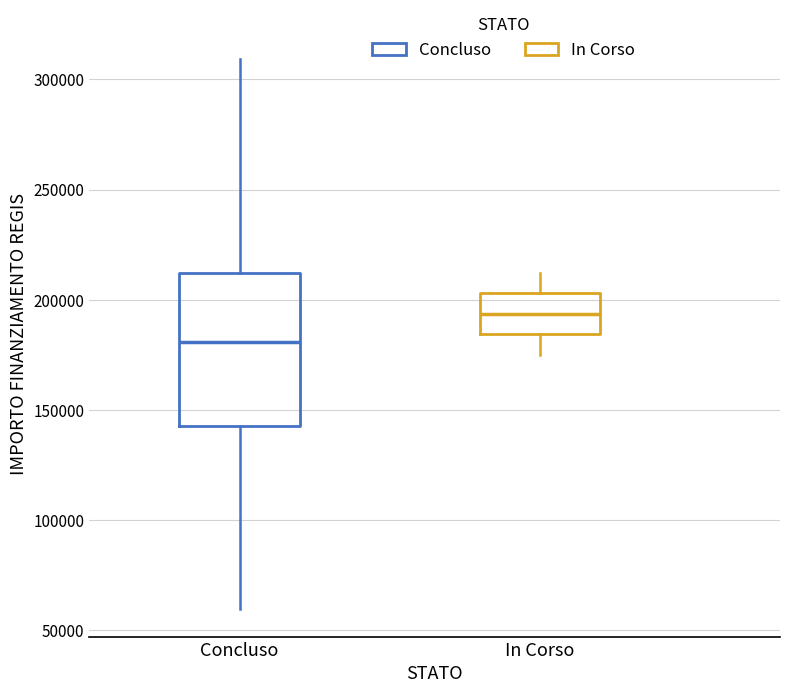

Which box is the tallest, from its lower edge to its upper edge?

Concluso